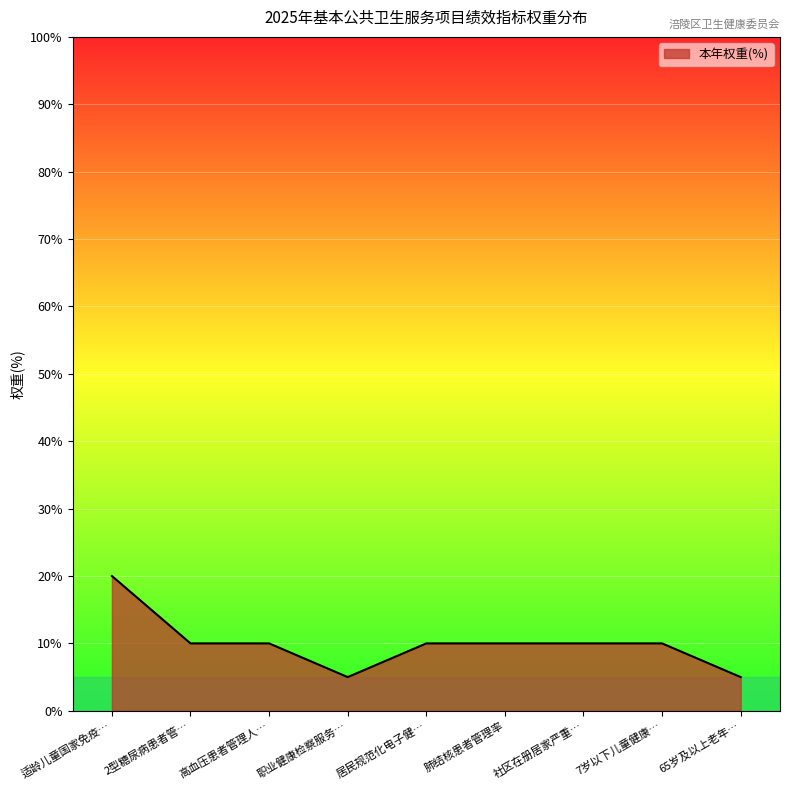

The chart shows a value of 3 at 居民规范化电子健…. True or false?

False